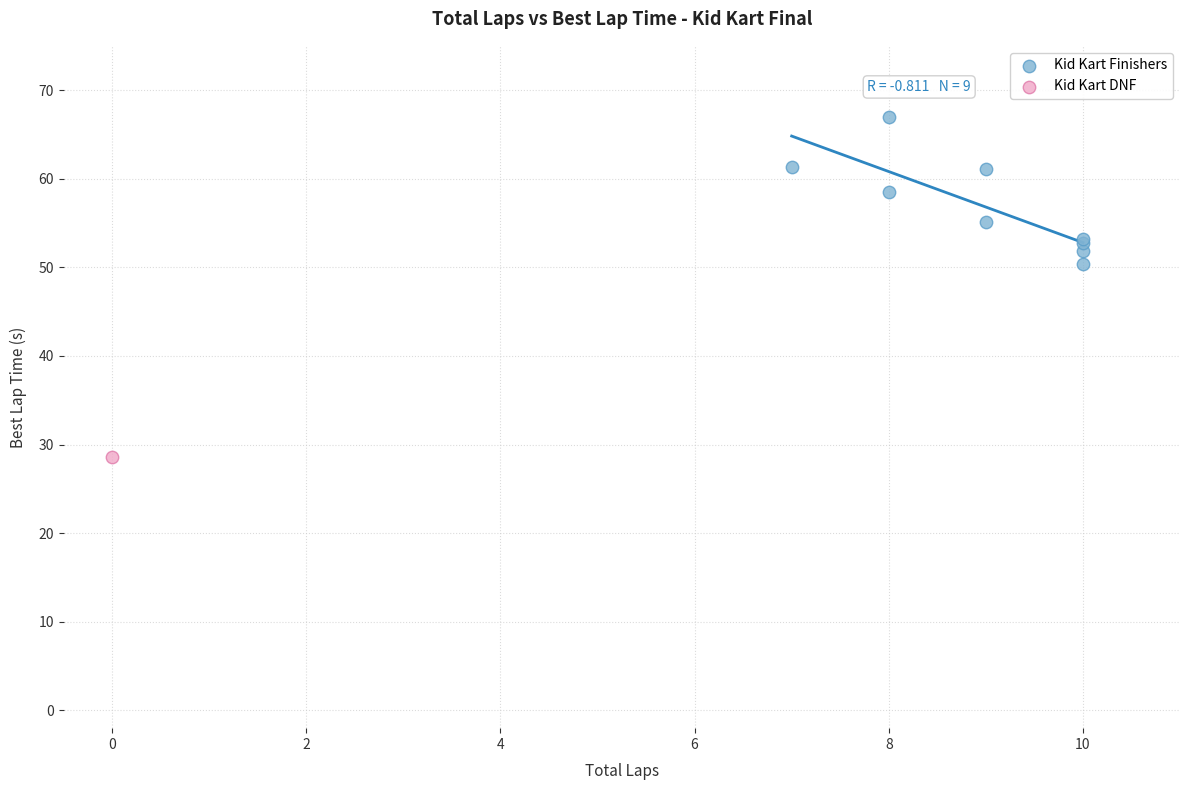

What are all the series names shown in the legend?

Kid Kart Finishers, Kid Kart DNF